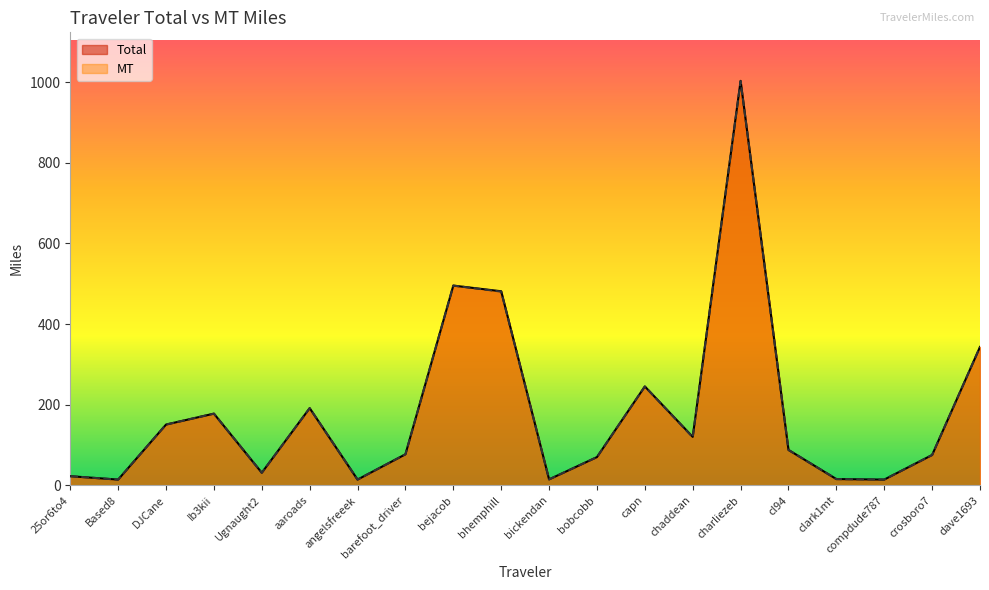

At how many categories does at least one series exceed 989?

1